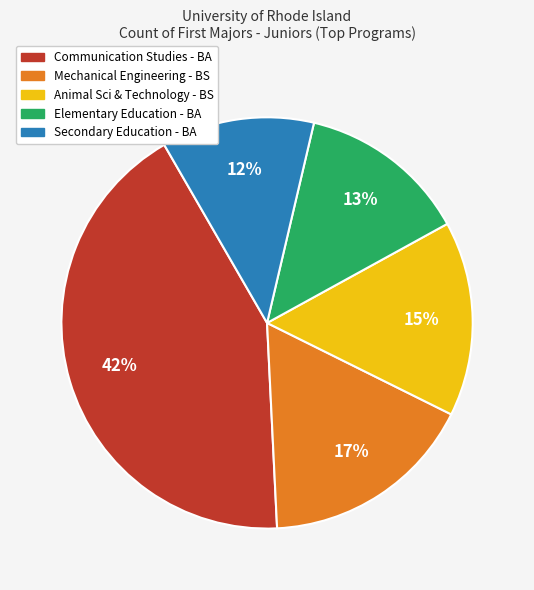

The Communication Studies - BA slice represents 42% of the pie. True or false?

True